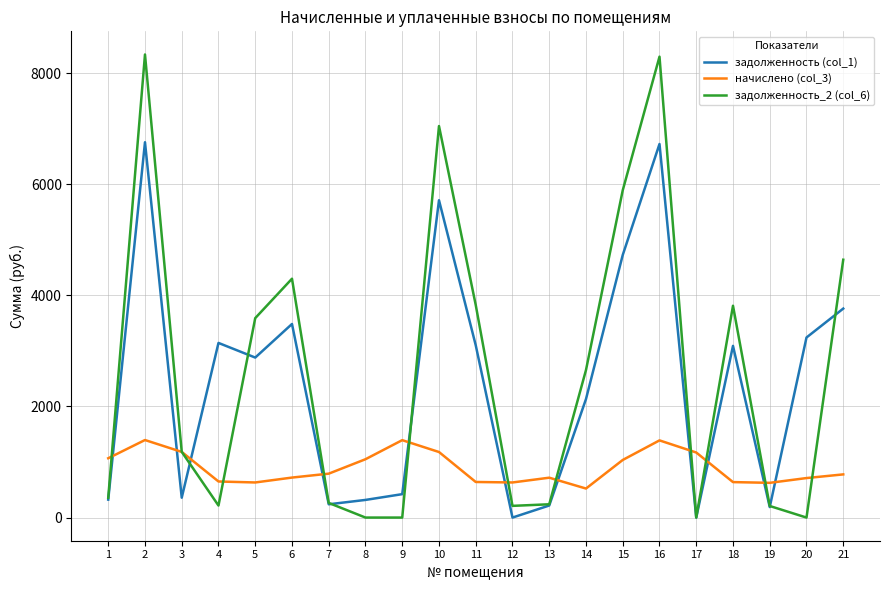

True or false: задолженность (col_1) and начислено (col_3) intersect in this chart.

True